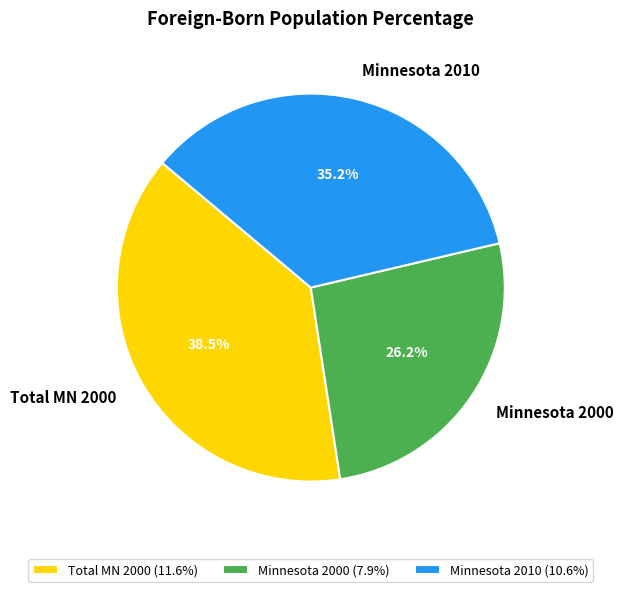

What percentage is NOT represented by Total MN 2000?

61.5%